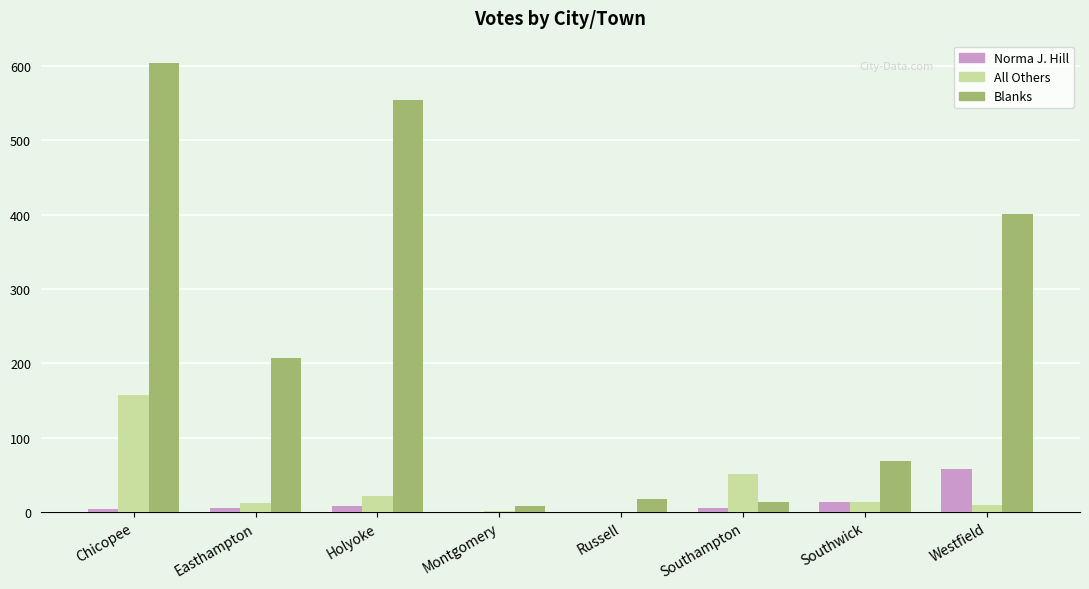

What is the highest value of the Norma J. Hill series?

58